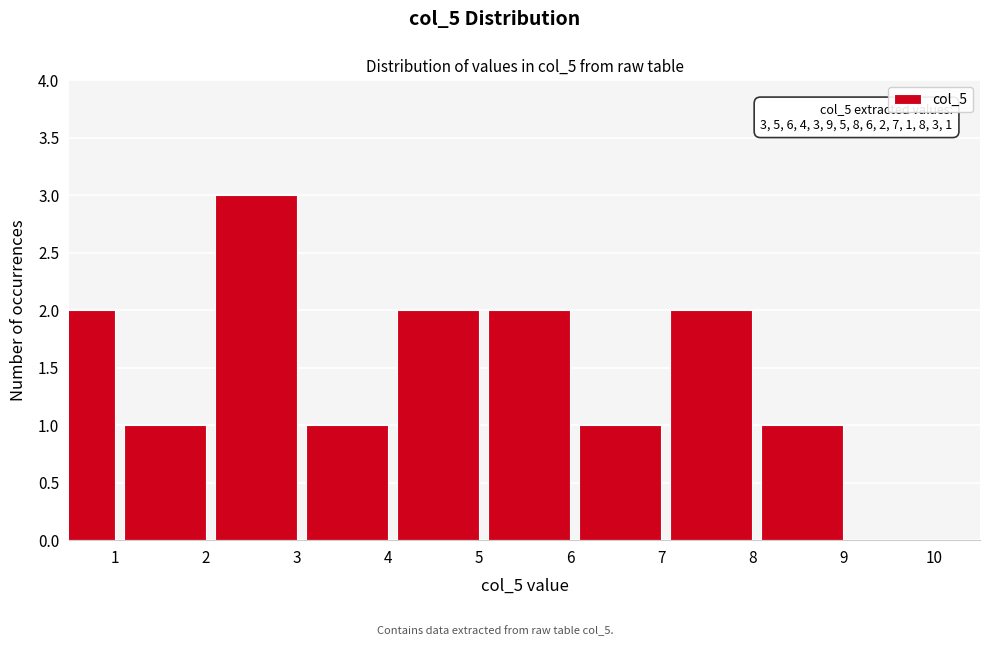

Reading left to right, transcribe all the data shown in this chart.

1=2	2=1	3=3	4=1	5=2	6=2	7=1	8=2	9=1	10=0